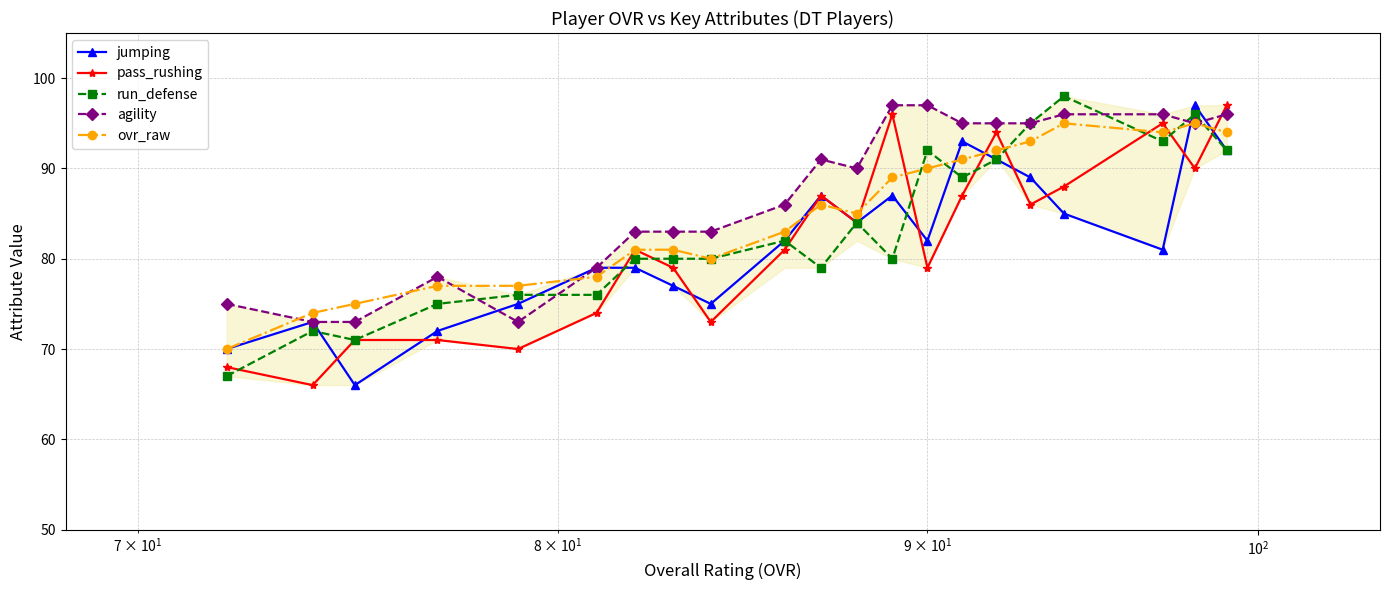

How many data points does each series have?

21